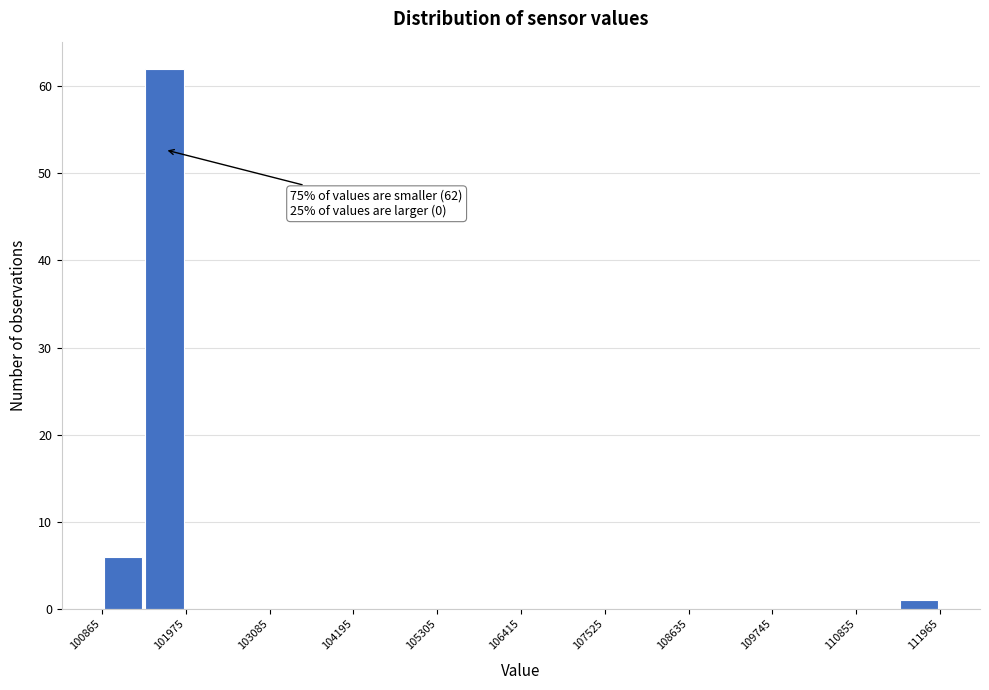

Read against the x-axis, roughly where is the centre of the tallest bar?

101600